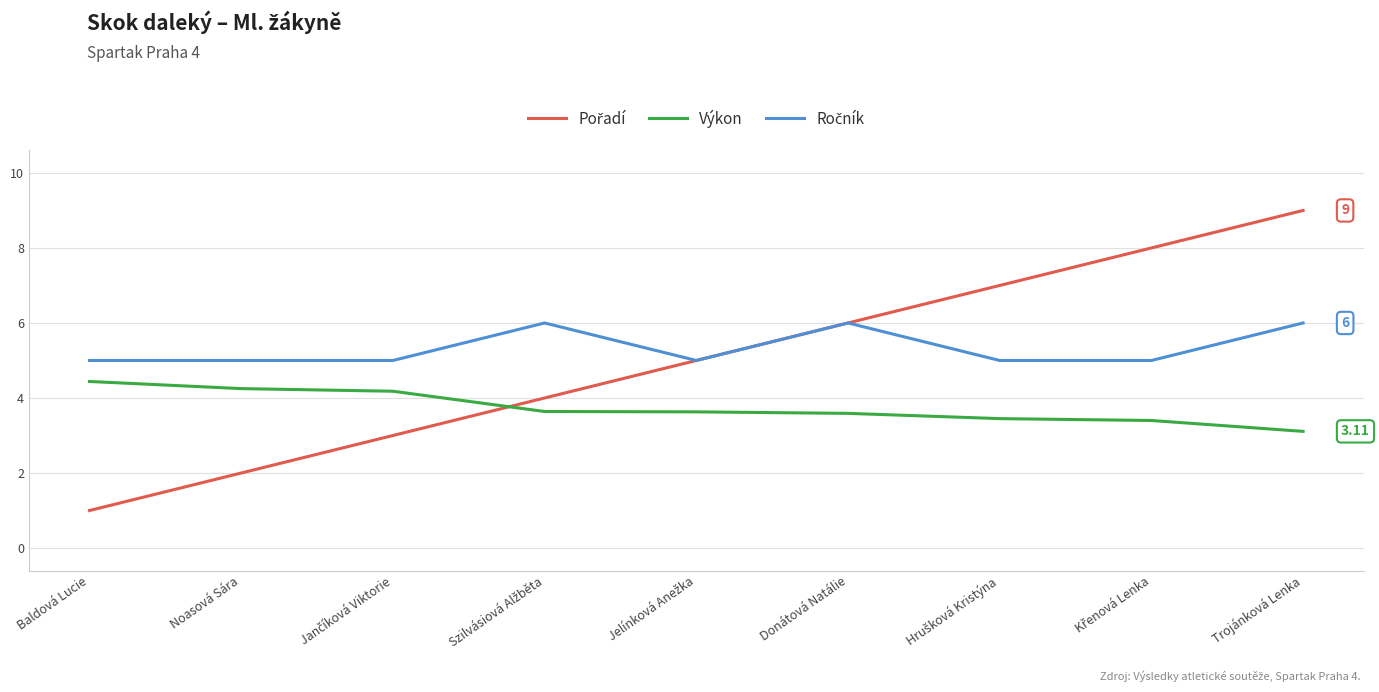

Does the chart have visible grid lines?

Yes